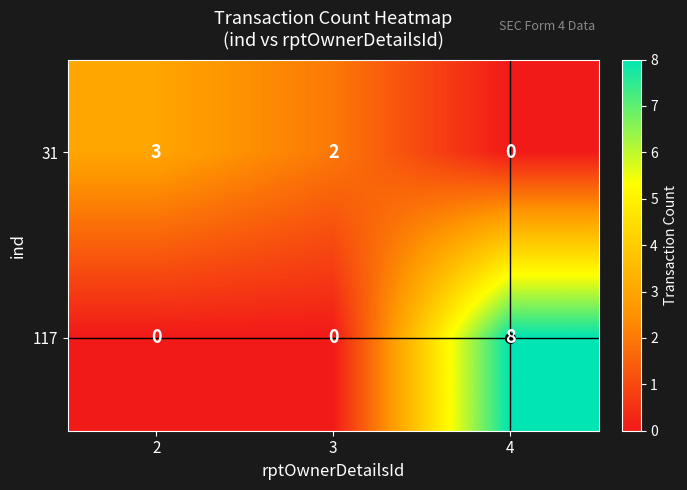

What is the average value of the 117 series?

3